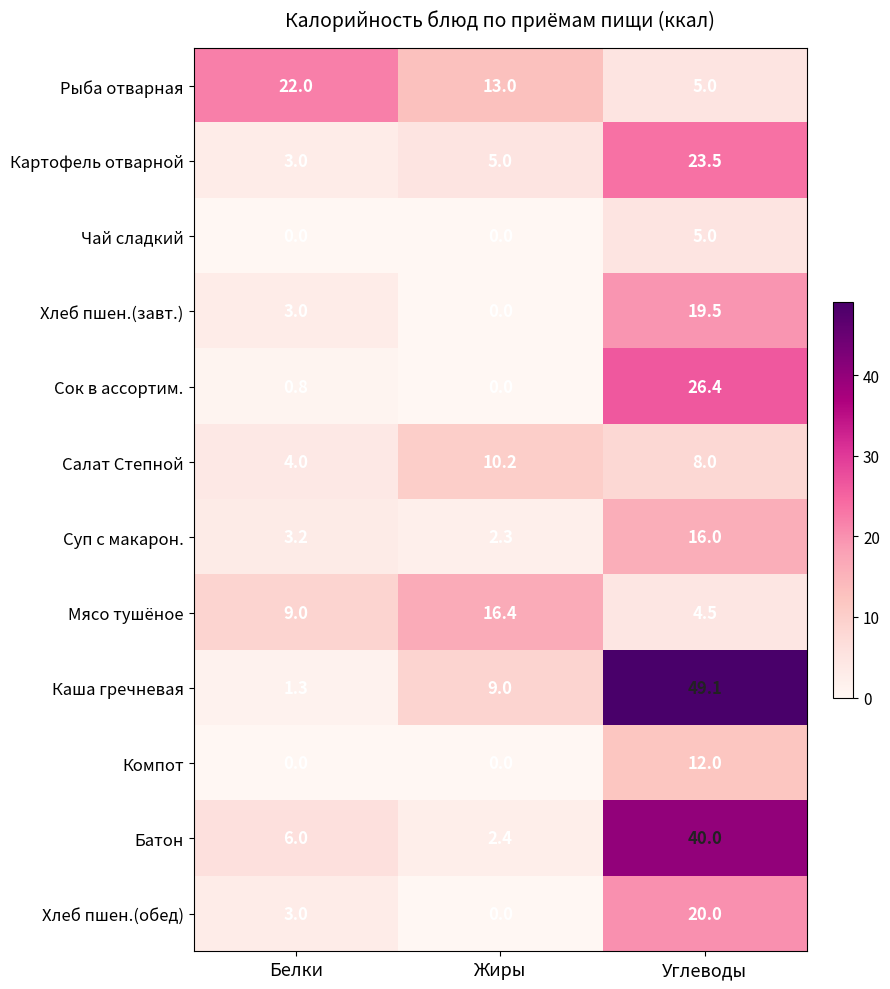

List the series in order of their peak value, lowest first.

Чай сладкий, Салат Степной, Компот, Суп с макарон., Мясо тушёное, Хлеб пшен.(завт.), Хлеб пшен.(обед), Рыба отварная, Картофель отварной, Сок в ассортим., Батон, Каша гречневая